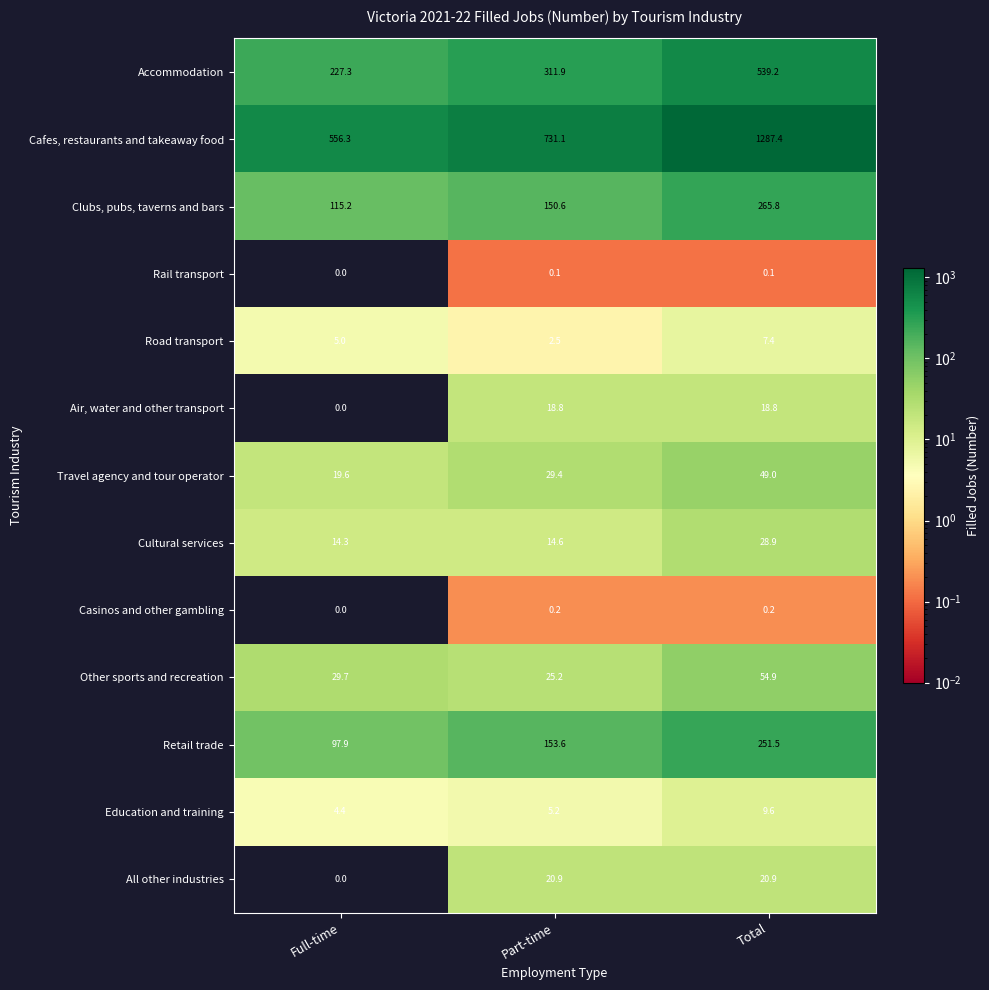

What is the average value of the All other industries series?

13.9